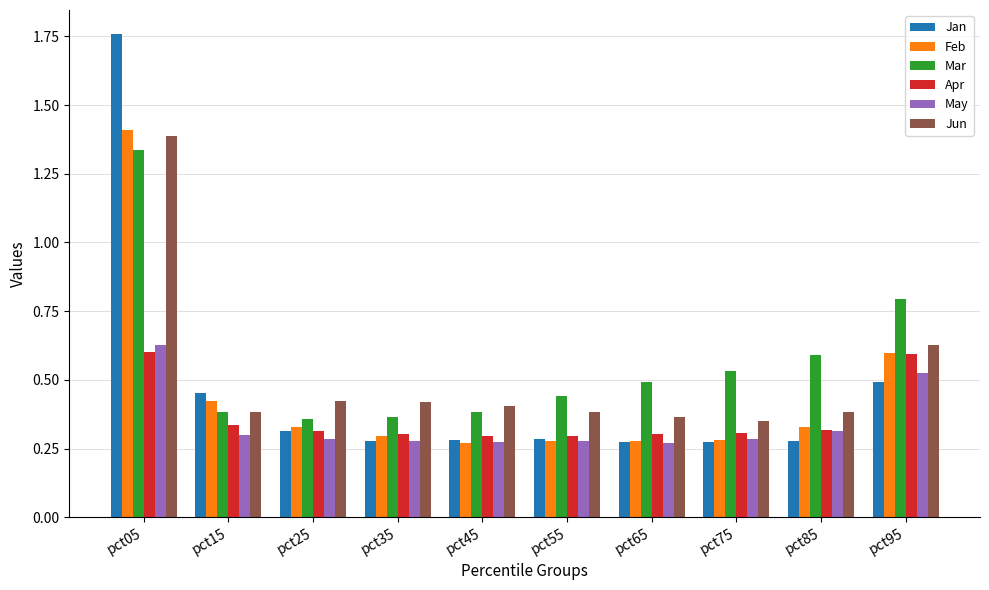

Count the number of data series in this chart.

6